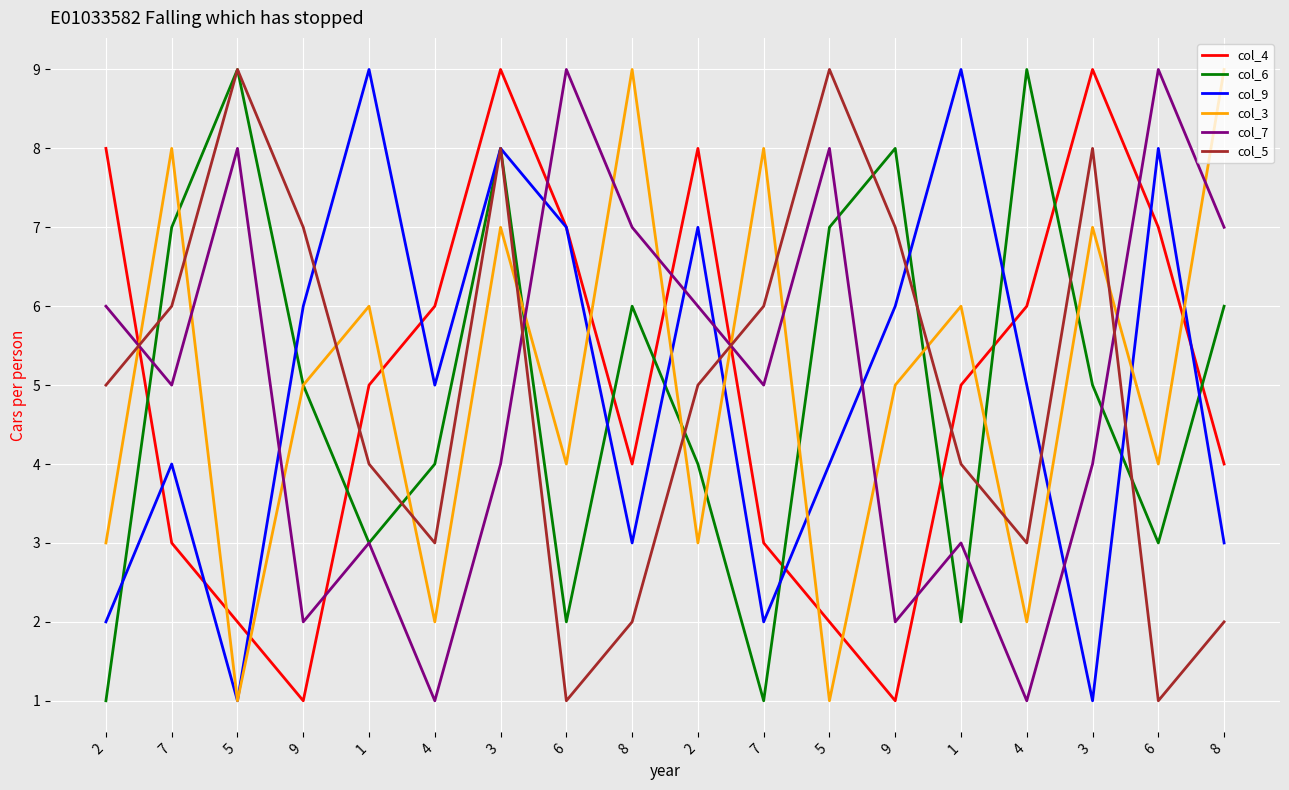

Reading right to left, what are all the values shown in this chart?

col_4: 4	7	9	6	5	1	2	3	8	4	7	9	6	5	1	2	3	8
col_6: 6	3	5	9	2	8	7	1	4	6	2	8	4	3	5	9	7	1
col_9: 3	8	1	5	9	6	4	2	7	3	7	8	5	9	6	1	4	2
col_3: 9	4	7	2	6	5	1	8	3	9	4	7	2	6	5	1	8	3
col_7: 7	9	4	1	3	2	8	5	6	7	9	4	1	3	2	8	5	6
col_5: 2	1	8	3	4	7	9	6	5	2	1	8	3	4	7	9	6	5